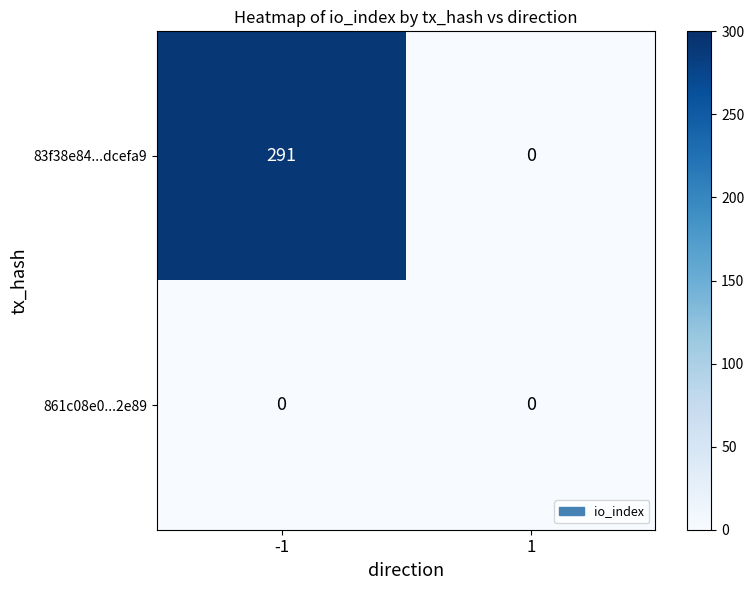

How many categories are shown in the chart?

2